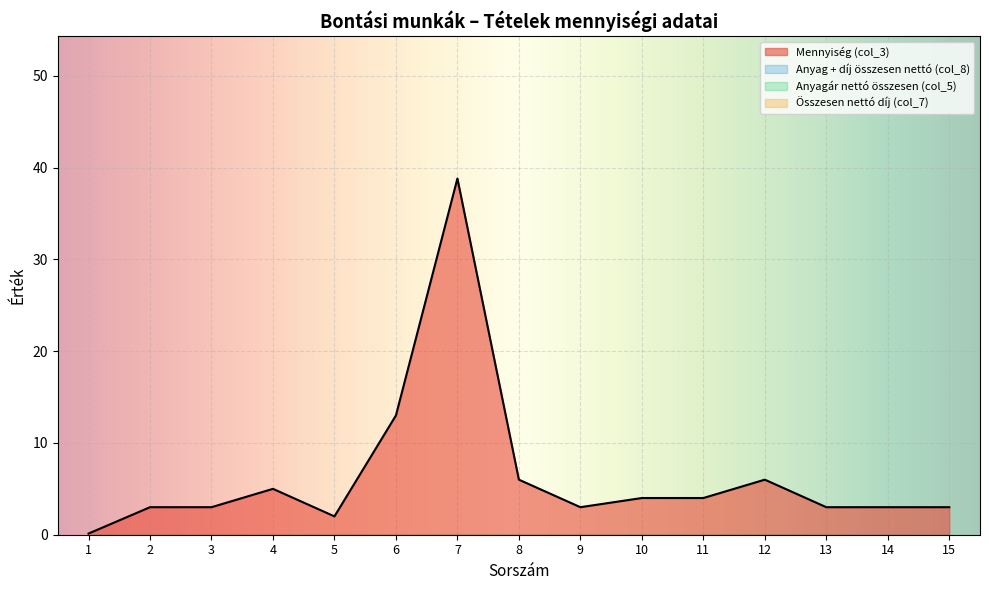

Which series has the largest total across all categories?

Mennyiség